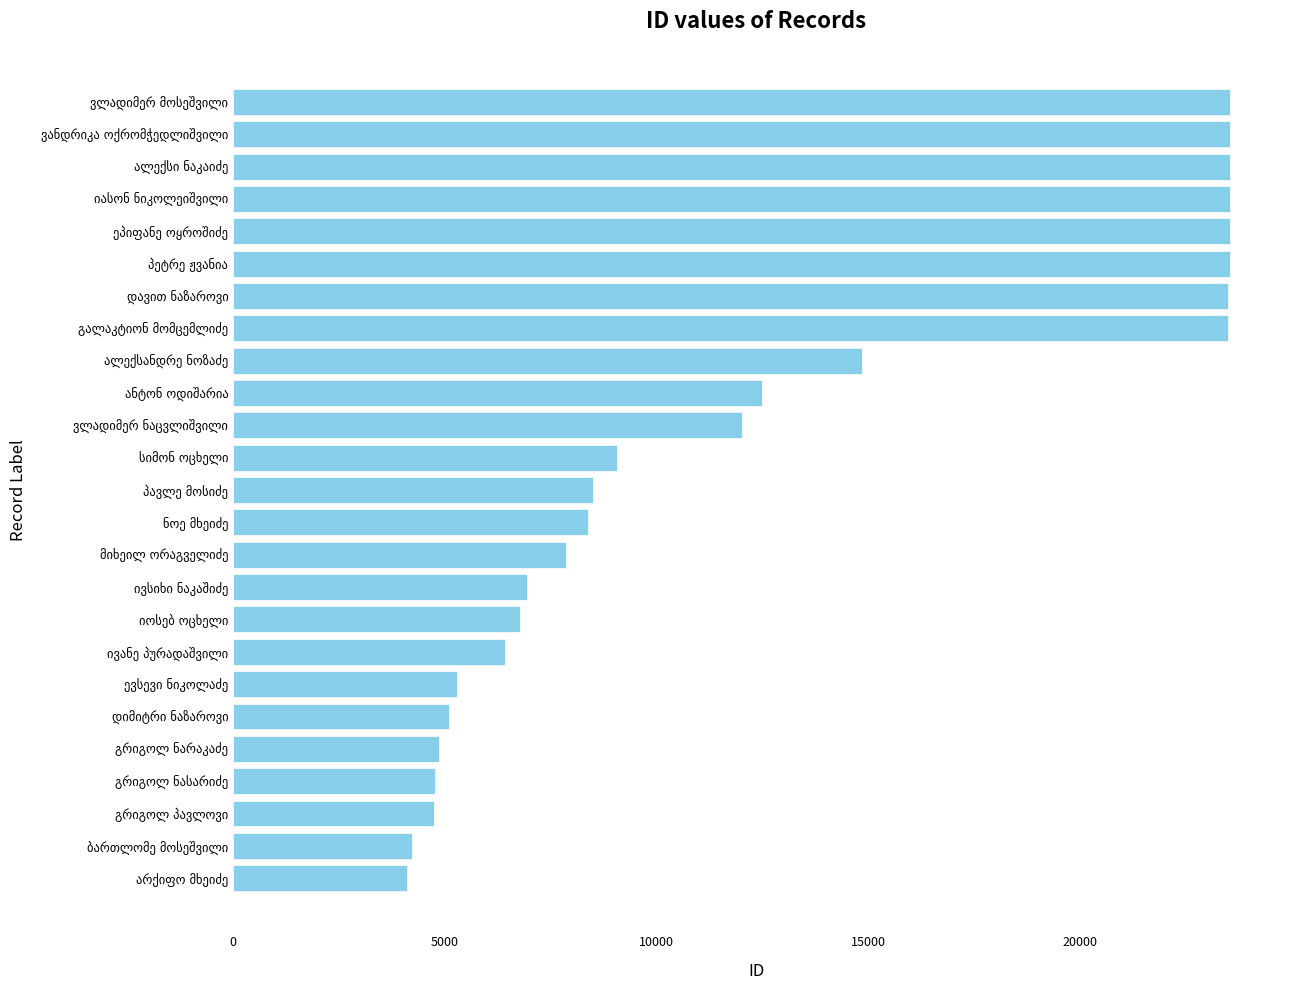

What is the average value?

12593